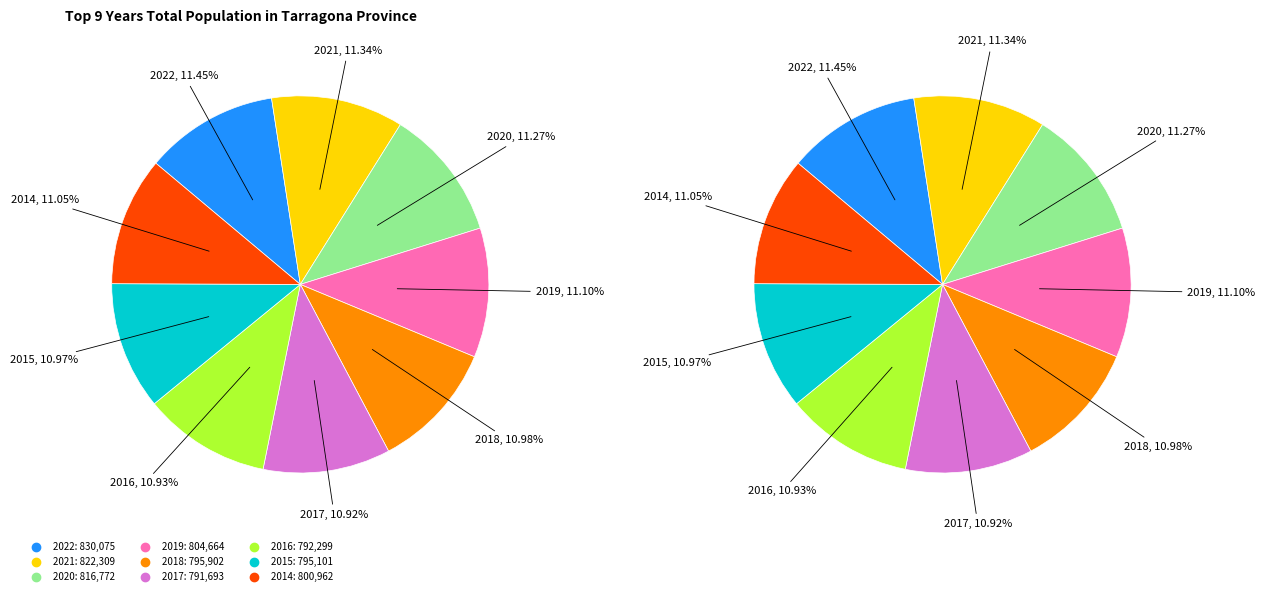

Between 2019 and 2017, which is larger?

2019